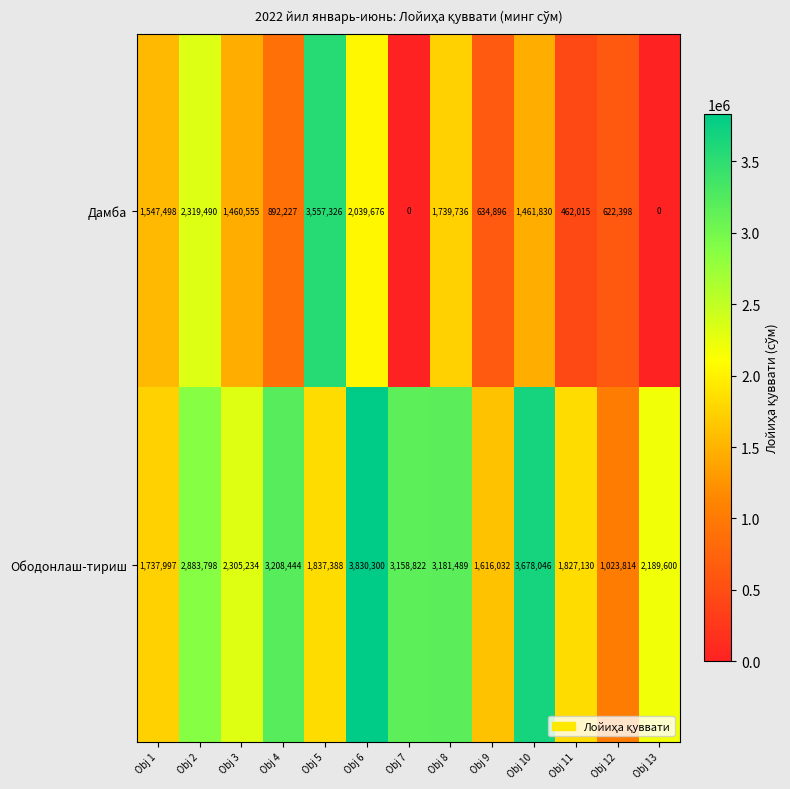

Reading left to right, list all the values displayed in this chart.

Дамба: Obj 1=1547498	Obj 2=2319490	Obj 3=1460555	Obj 4=892227	Obj 5=3557326	Obj 6=2039676	Obj 7=0	Obj 8=1739736	Obj 9=634896	Obj 10=1461830	Obj 11=462015	Obj 12=622398	Obj 13=0
Ободонлаш-тириш: Obj 1=1737997	Obj 2=2883798	Obj 3=2305234	Obj 4=3208444	Obj 5=1837388	Obj 6=3830300	Obj 7=3158822	Obj 8=3181489	Obj 9=1616032	Obj 10=3678046	Obj 11=1827130	Obj 12=1023814	Obj 13=2189600